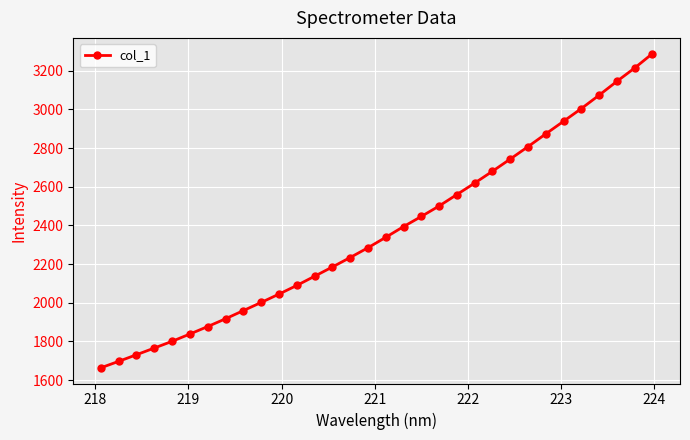

How many lines are shown in the chart?

1